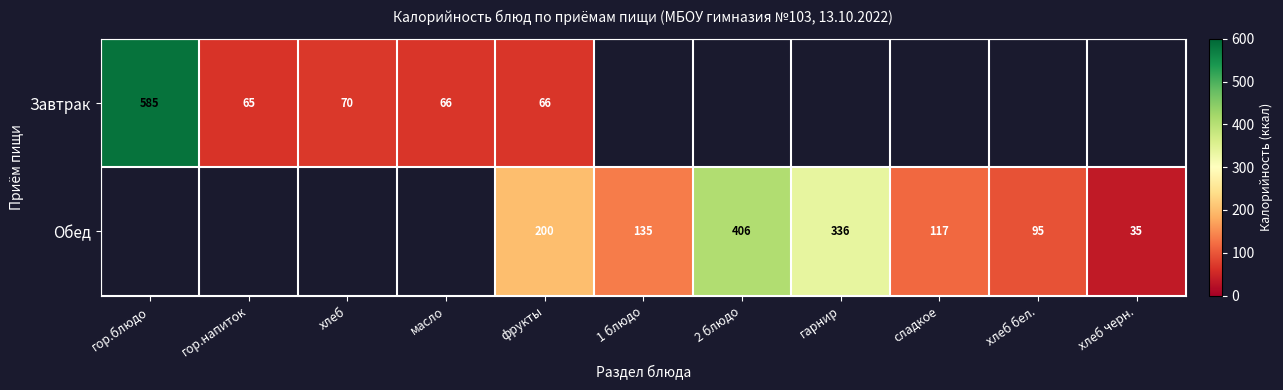

The Обед series shows 36 at сладкое. True or false?

False